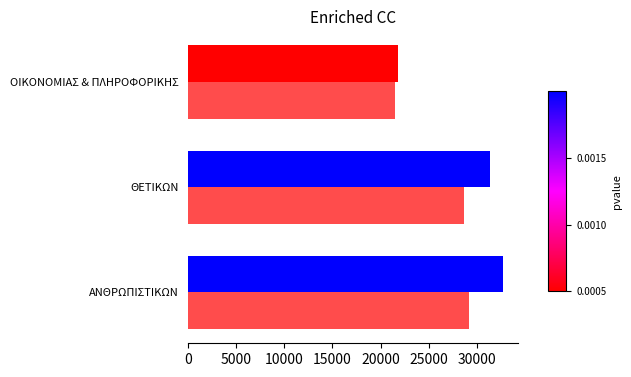

How many data points does each series have?

3